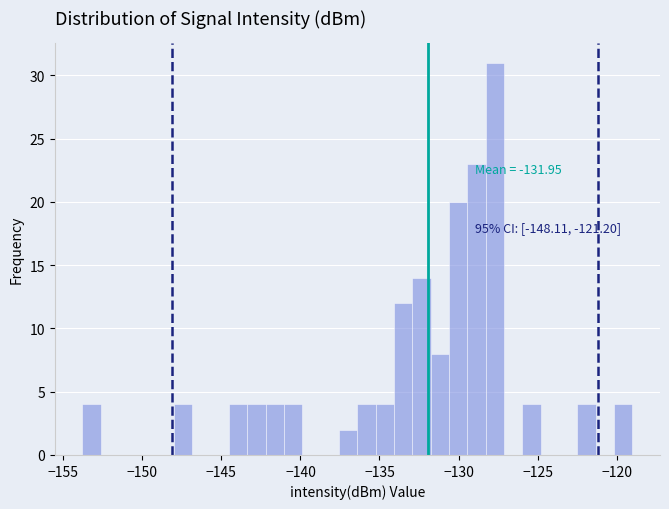

Read against the x-axis, roughly where is the centre of the tallest bar?

-127.5